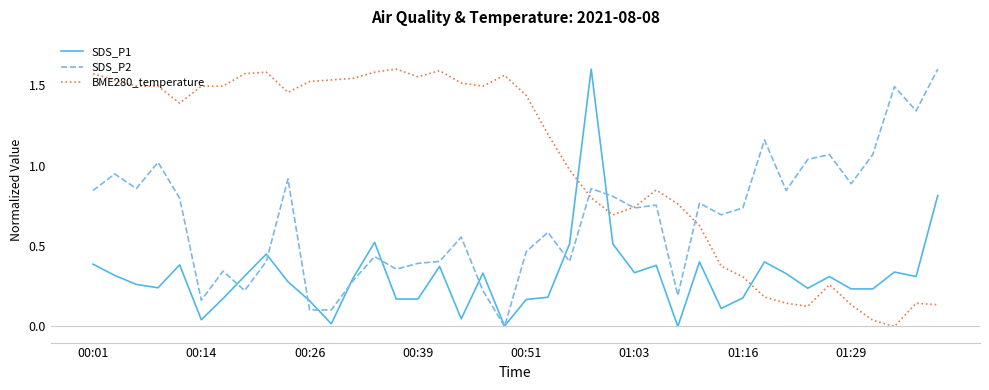

After their last crossing, which series has the higher values: SDS_P2 or BME280_temperature?

SDS_P2